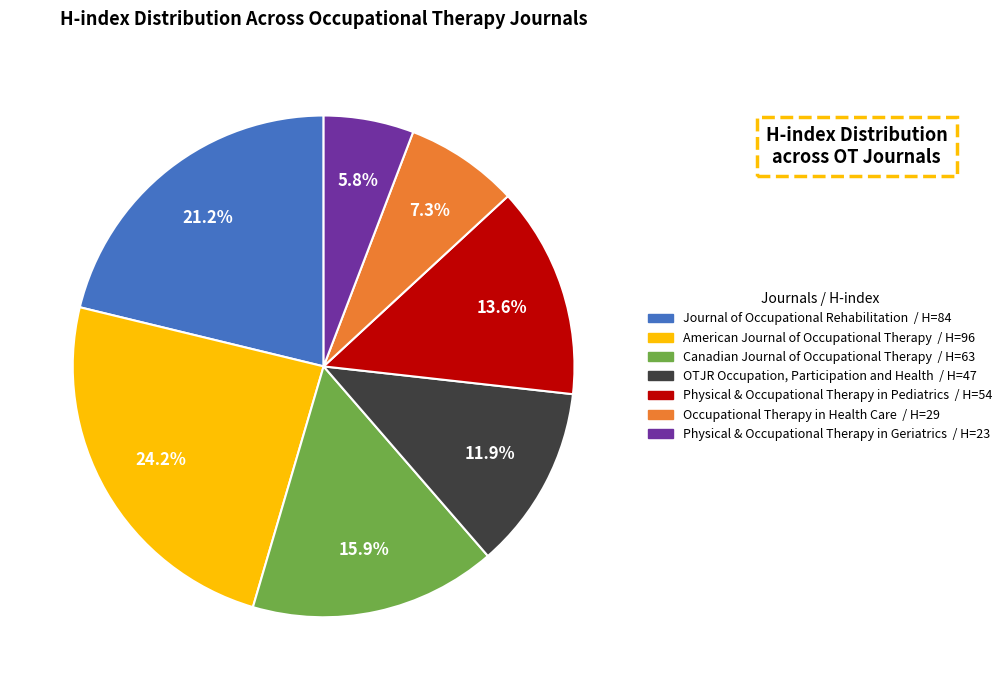

Does any single category account for the majority?

No